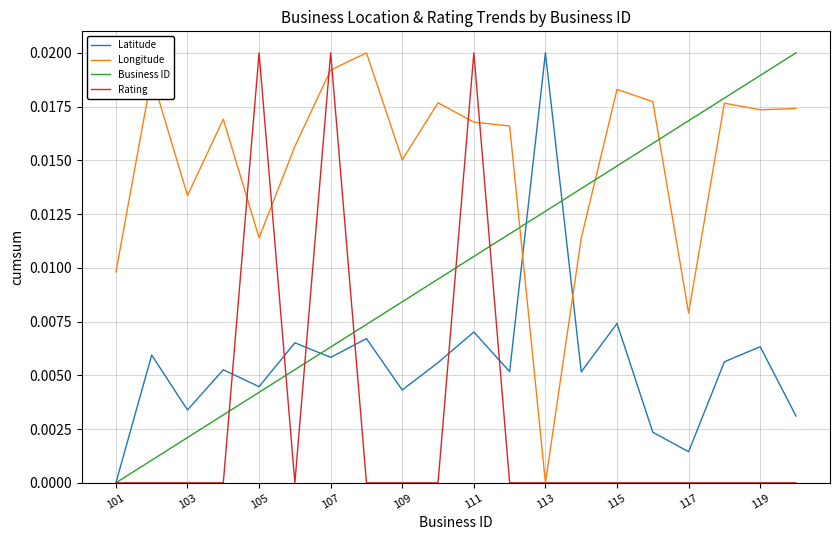

Which series has the largest total across all categories?

Longitude